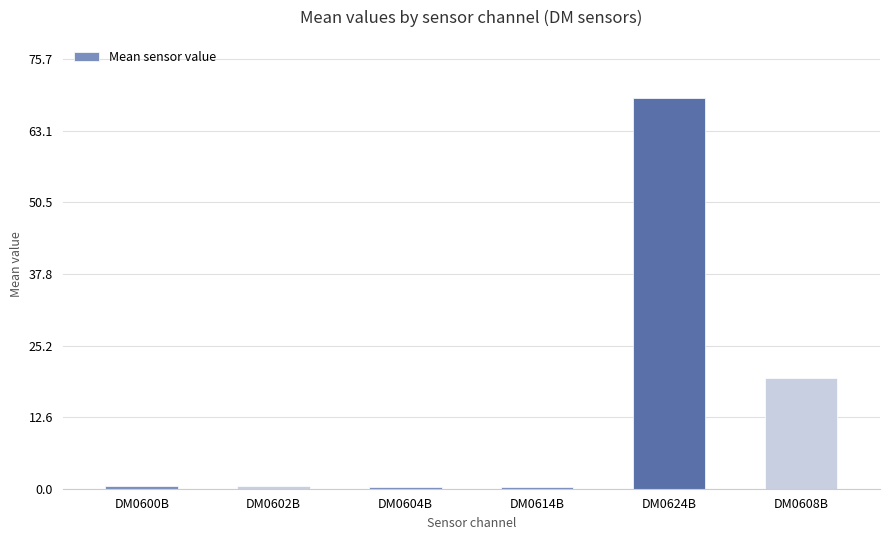

What value does the data have at DM0604B?

0.3